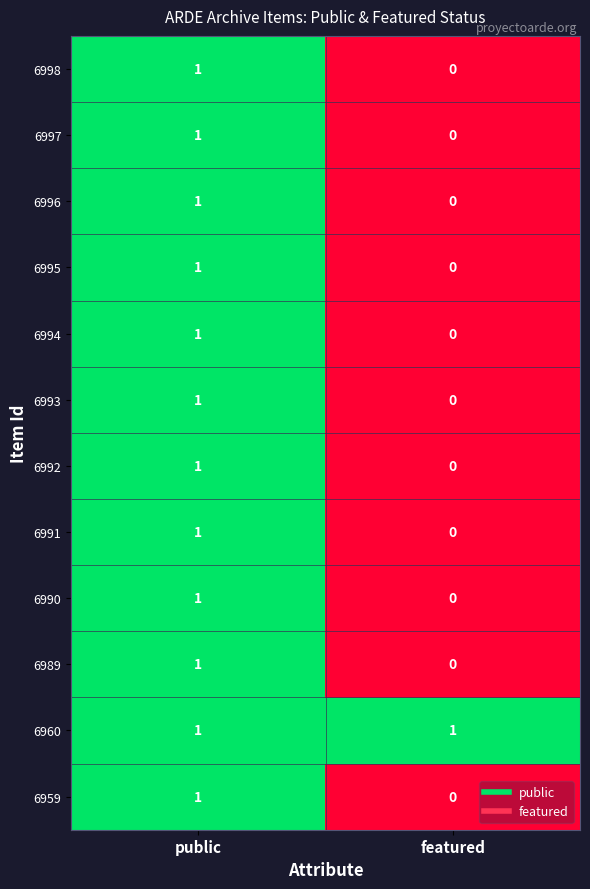

At which label is 6992 closest to 0?

featured